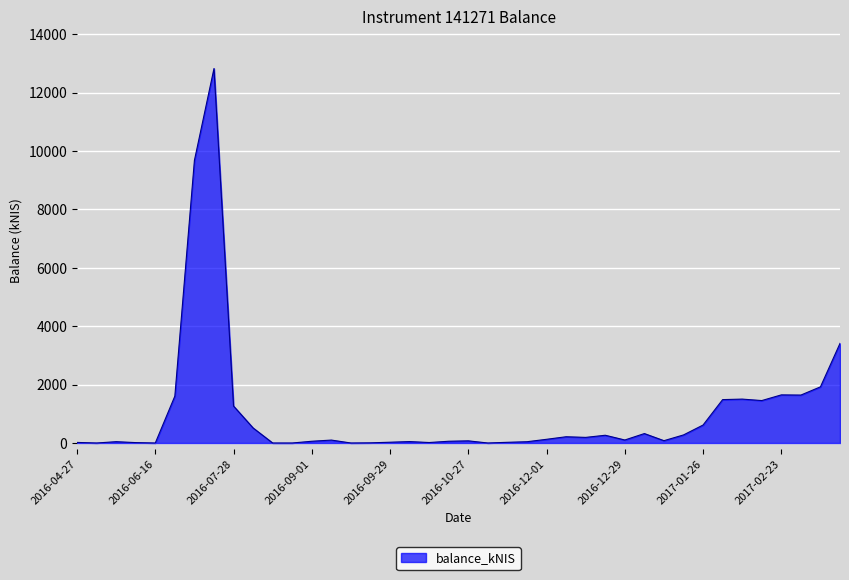

Rank the categories by value from highest to lowest.

2016-07-21, 2016-07-14, 2017-03-16, 2017-03-09, 2017-02-23, 2017-03-02, 2016-07-07, 2017-02-09, 2017-02-02, 2017-02-16, 2016-07-28, 2017-01-26, 2016-08-04, 2017-01-05, 2017-01-19, 2016-12-22, 2016-12-08, 2016-12-15, 2016-12-01, 2016-12-29, 2016-09-08, 2017-01-12, 2016-10-27, 2016-10-20, 2016-09-01, 2016-10-06, 2016-06-02, 2016-11-24, 2016-09-29, 2016-11-17, 2016-04-27, 2016-10-13, 2016-06-09, 2016-09-22, 2016-08-25, 2016-05-05, 2016-06-16, 2016-08-11, 2016-09-15, 2016-11-03